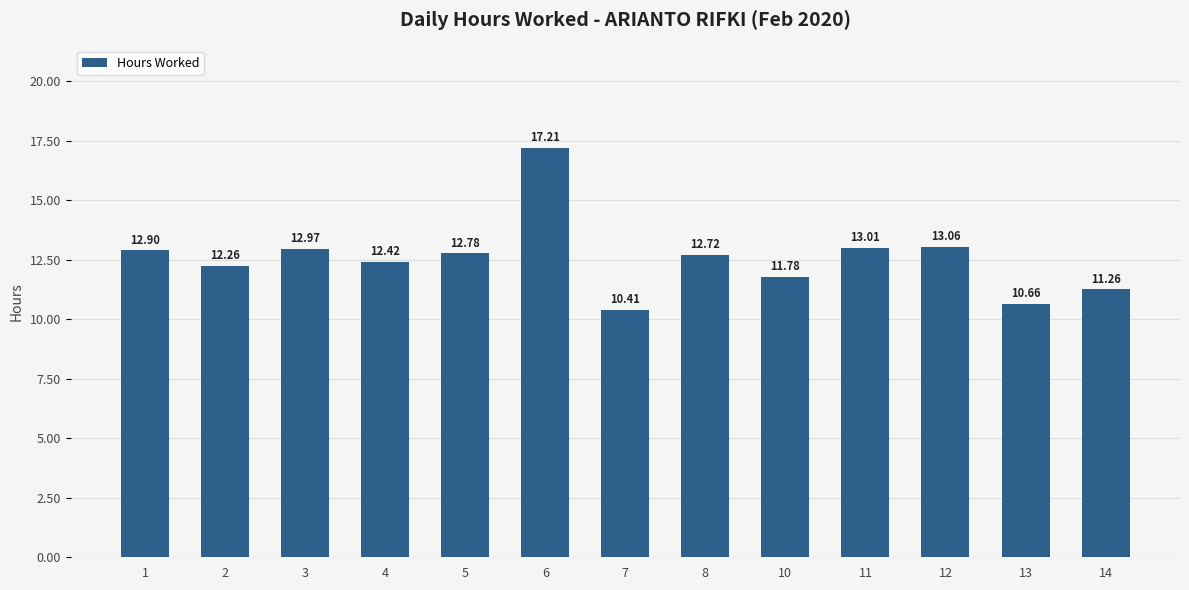

Rank the categories by value from highest to lowest.

6, 12, 11, 3, 1, 5, 8, 4, 2, 10, 14, 13, 7